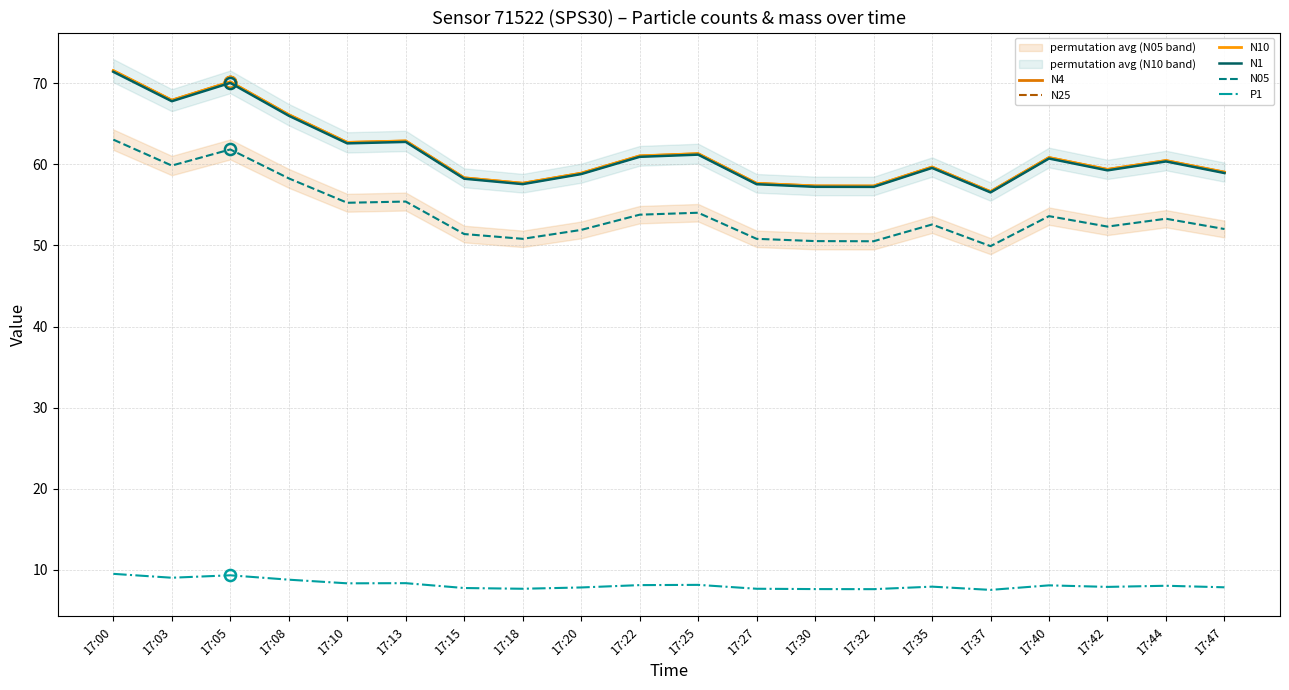

Read the N4 value at 17:32.

57.3